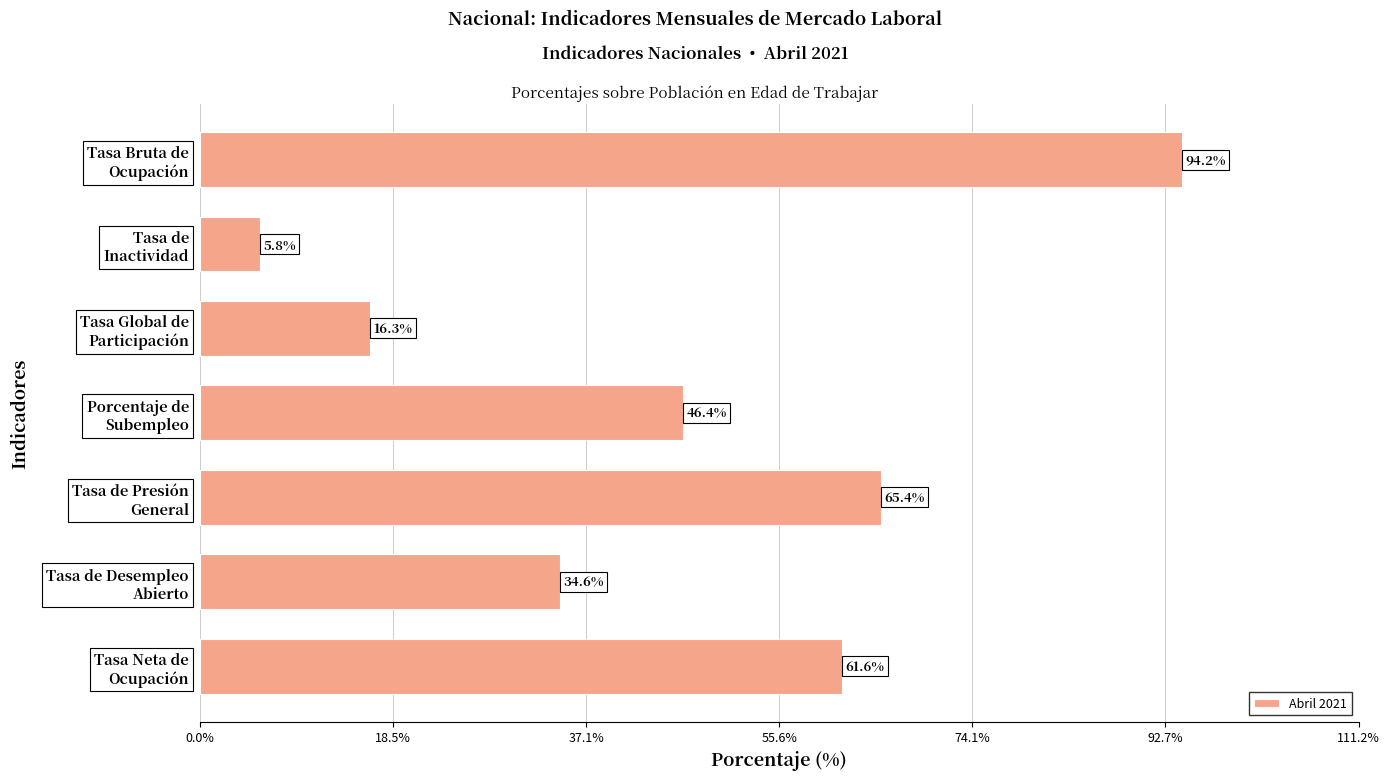

Reading top to bottom, transcribe all the data shown in this chart.

94.2	5.8	16.3	46.4	65.4	34.6	61.6